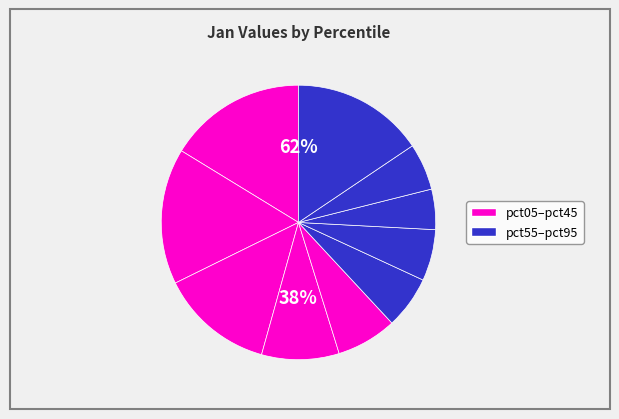

Is there a majority slice in this chart?

No